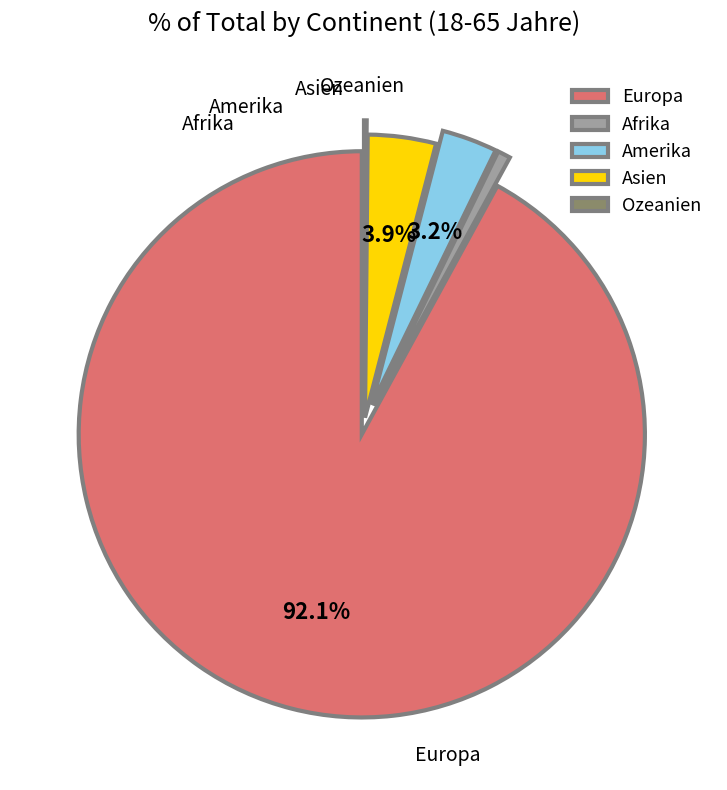

Does Afrika represent more than half of the total?

No